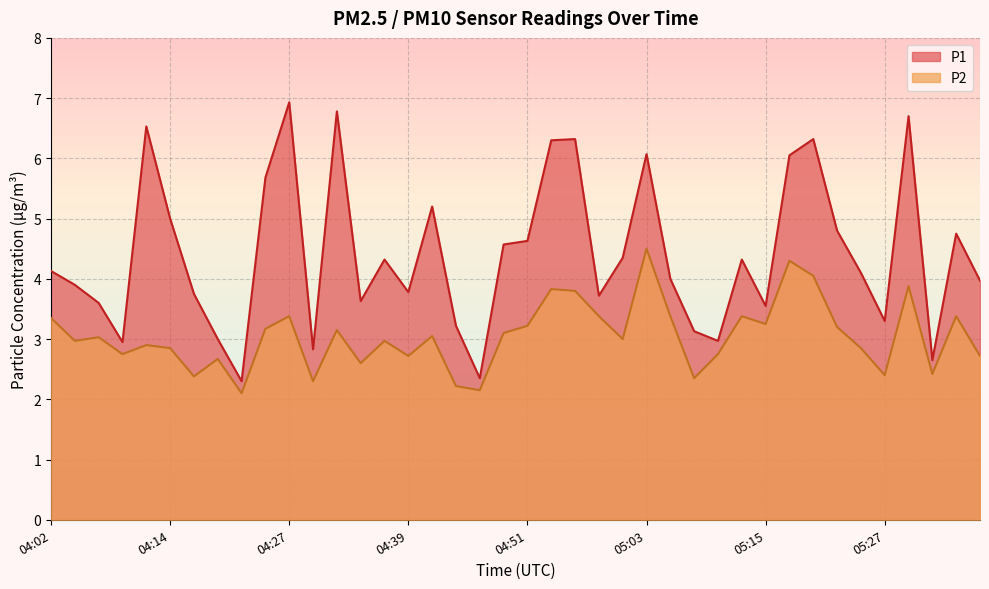

What is the label of the 25th point from the right?

04:39